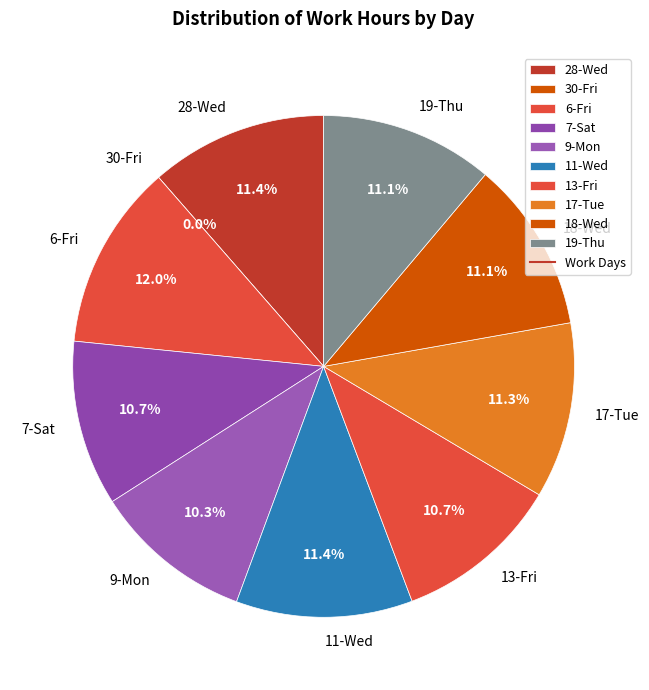

What is the largest slice in the pie chart?

6-Fri